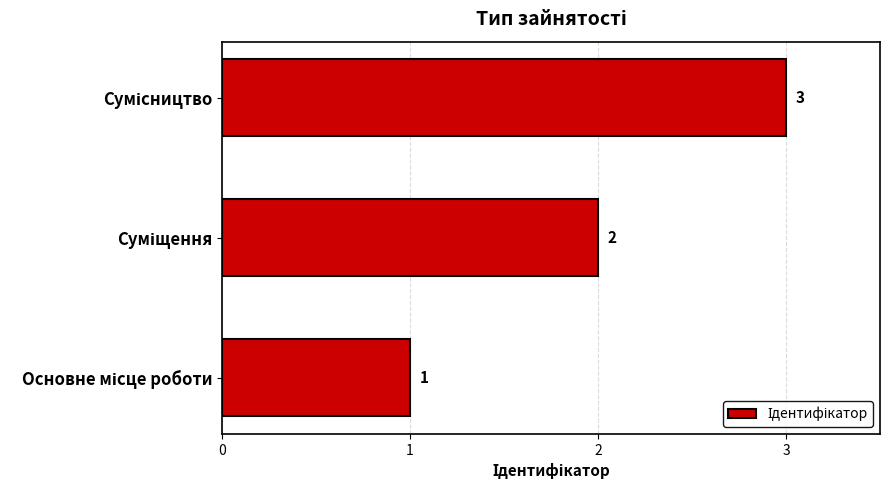

What is the maximum value shown in the chart?

3